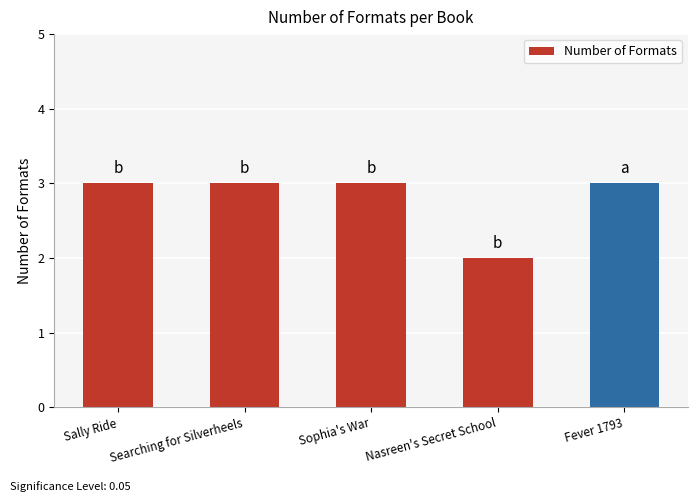

How many bars are there in total?

5